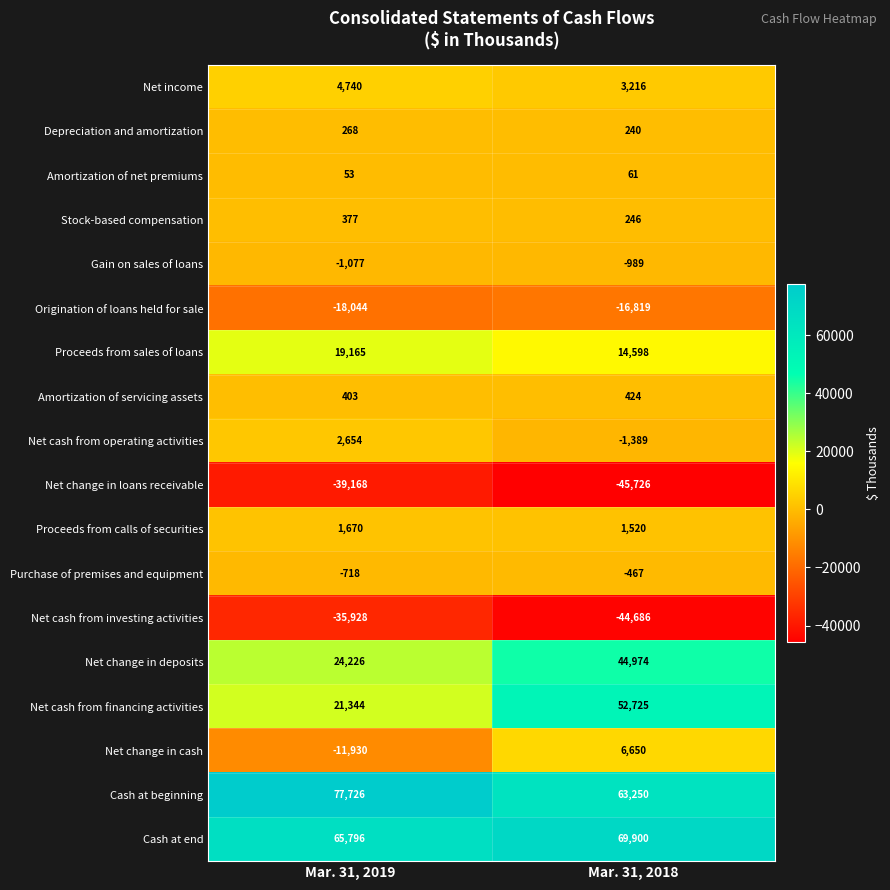

At which category is the sum across all series the highest?

Mar. 31, 2018